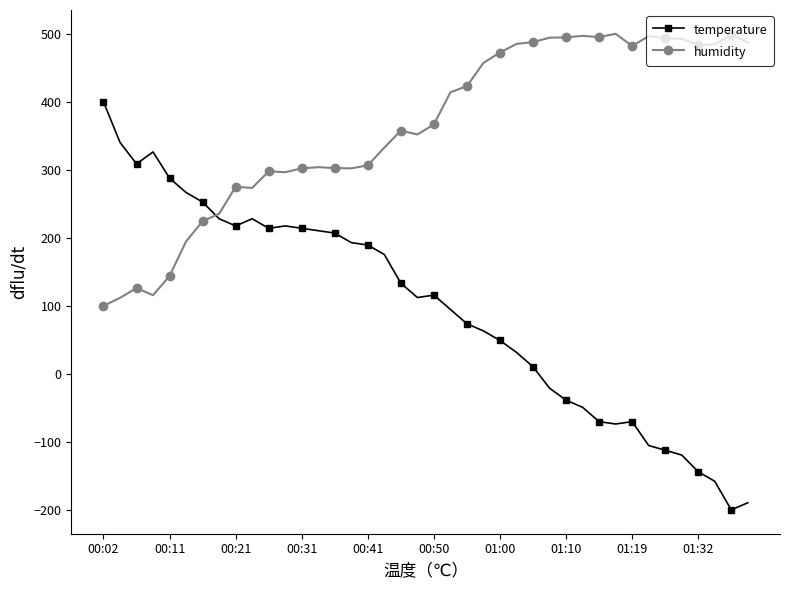

How many distinct data groups are displayed?

2